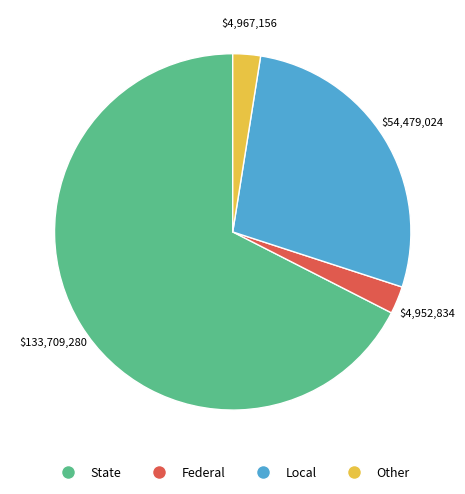

Is there any slice that represents more than half of the pie?

Yes